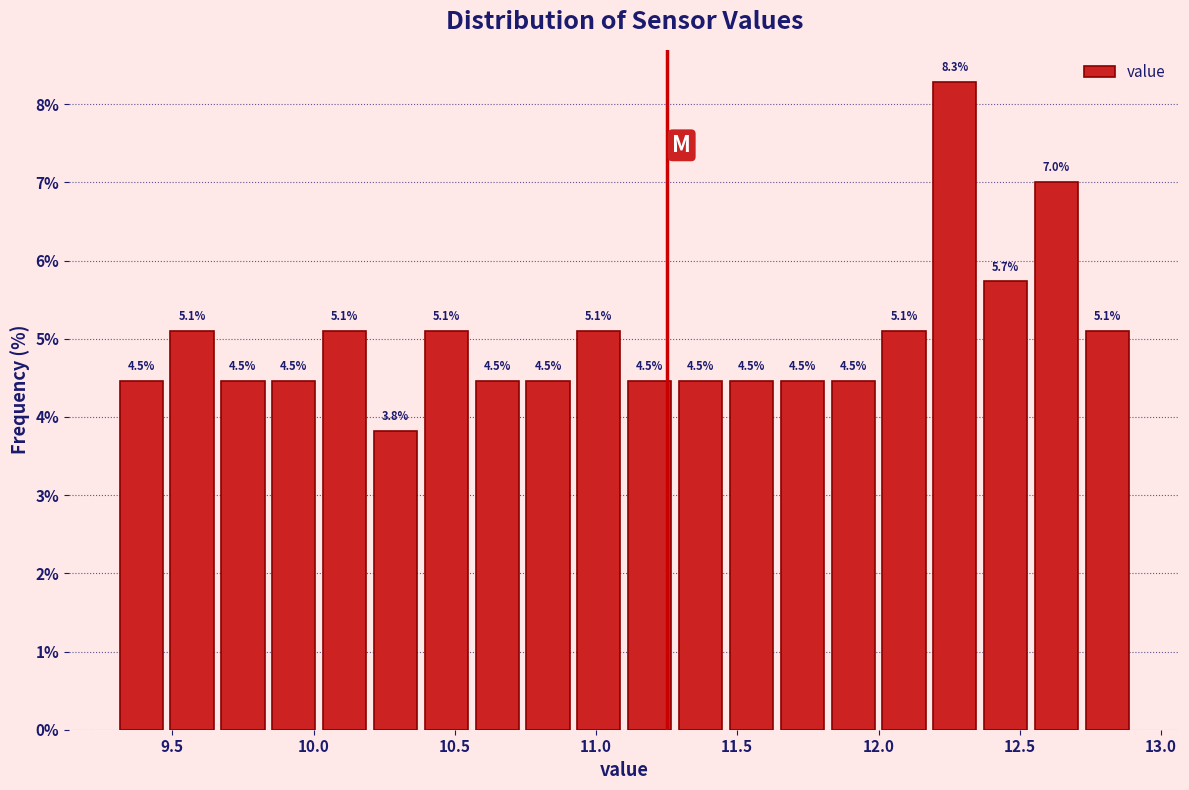

Read against the x-axis, roughly where is the centre of the tallest bar?

12.25